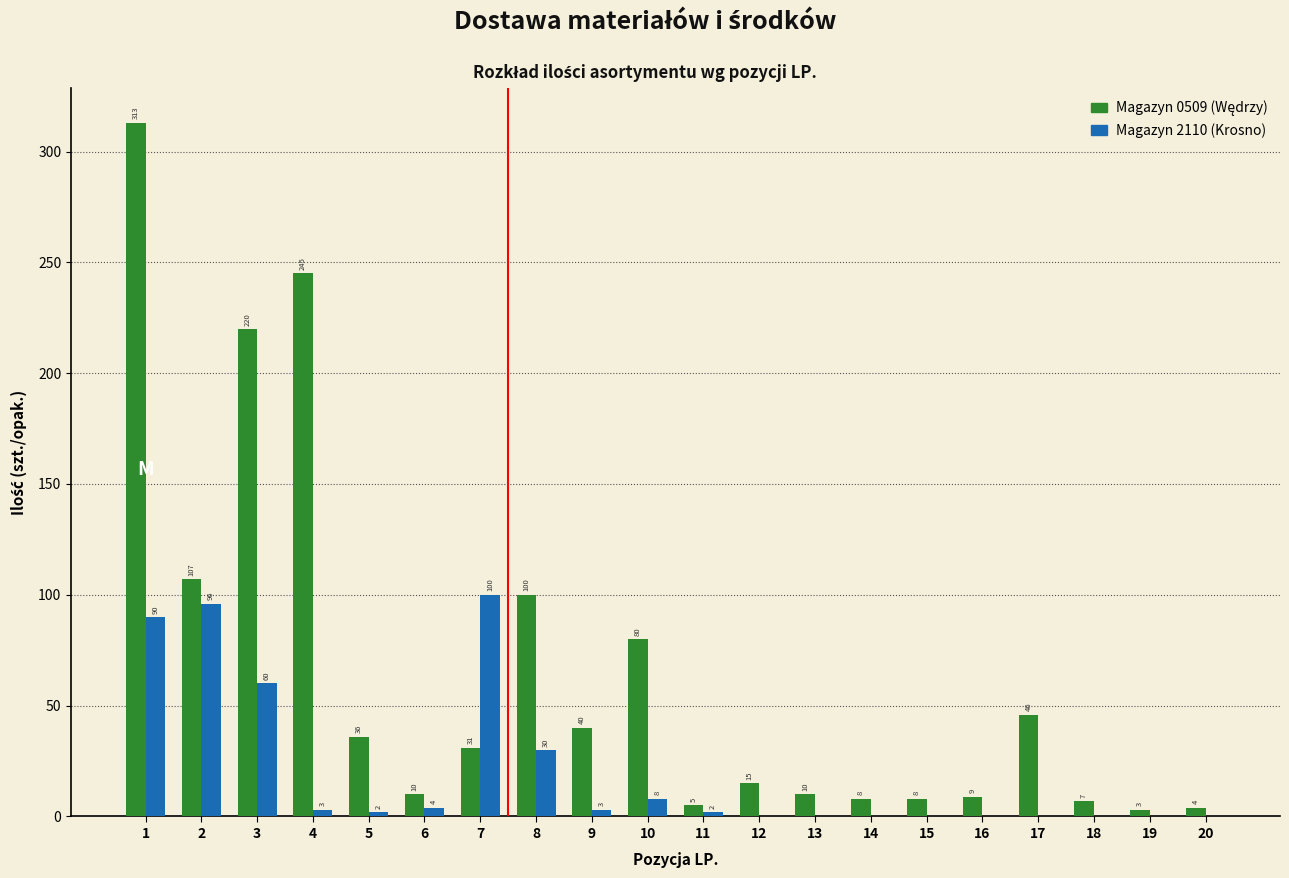

What is the total value across all series at 4?

248